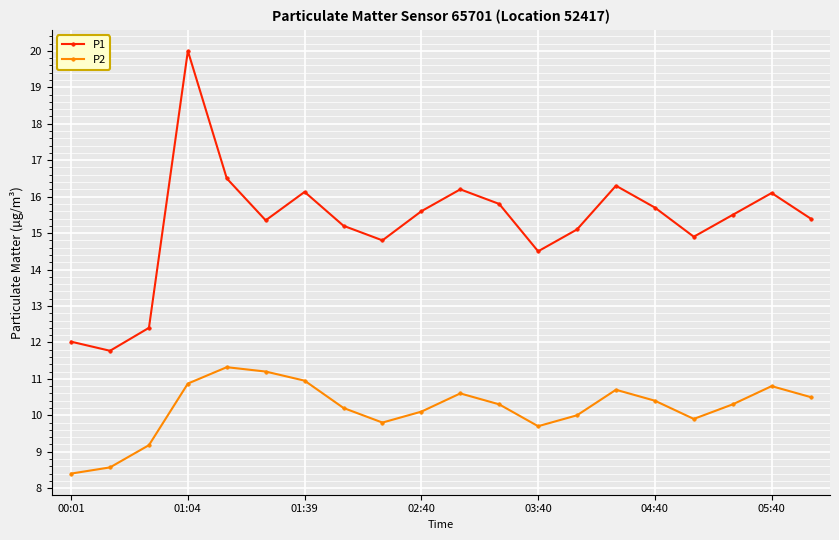

In P1, how many points are lower than both neighbors (excluding endpoints)?

5